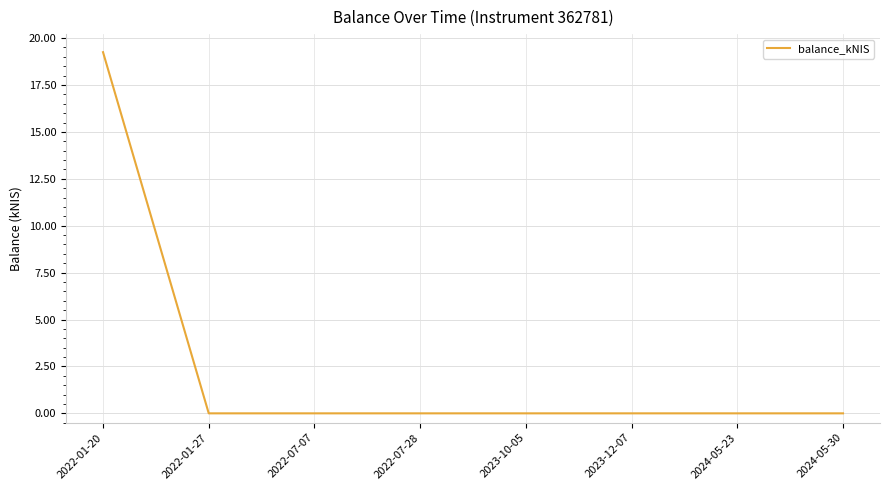

Which label corresponds to the largest value in the chart?

2022-01-20